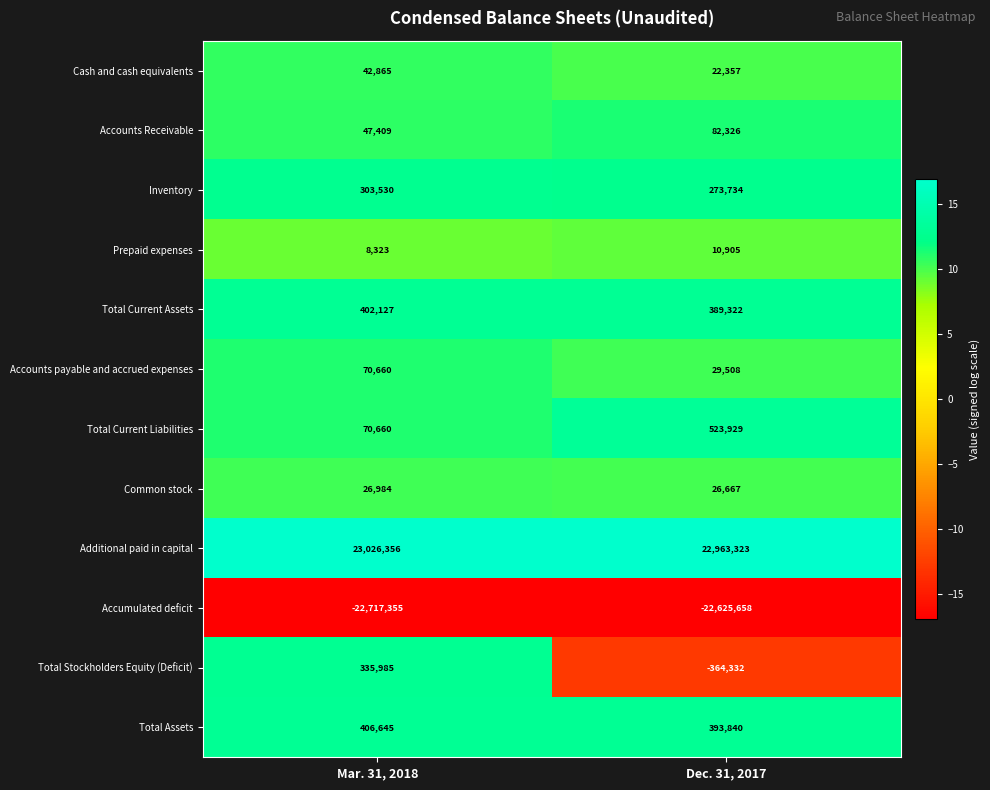

List the labels in order of Total Stockholders Equity (Deficit) value, smallest first.

Dec. 31, 2017, Mar. 31, 2018